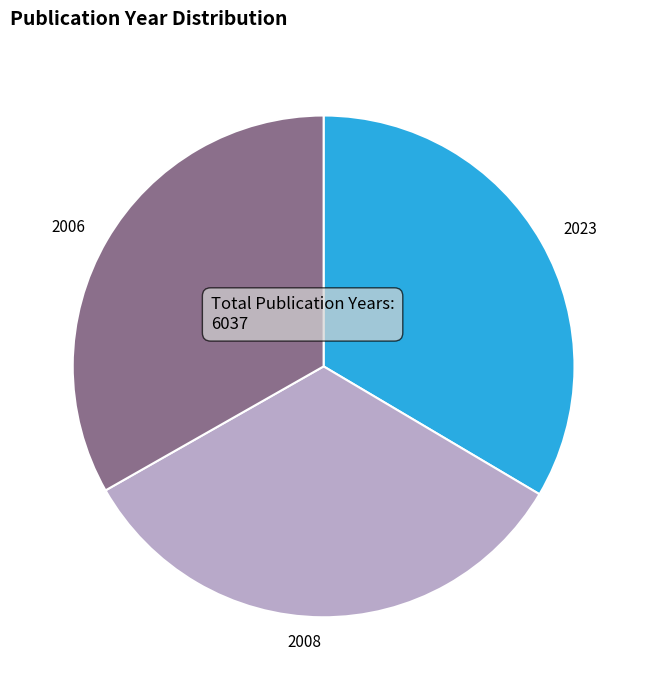

Is there any slice that represents more than half of the pie?

No